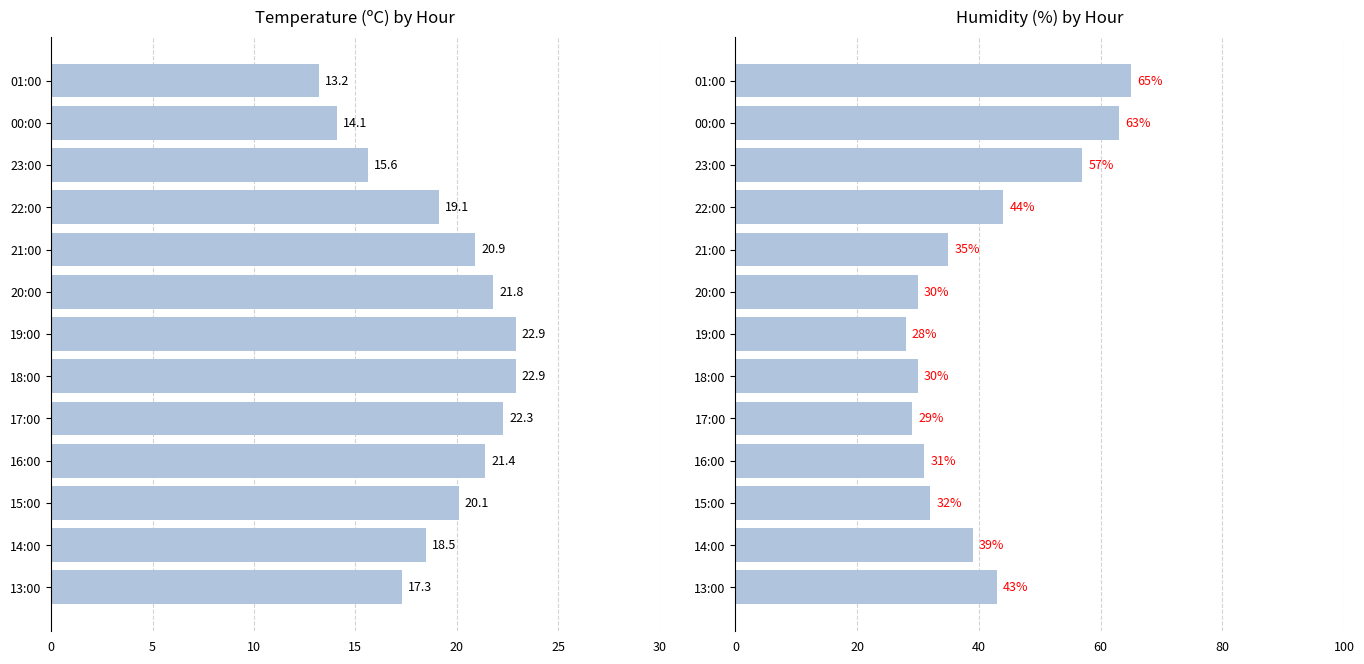

What is the average value of the Humidity (%) series?

40.5